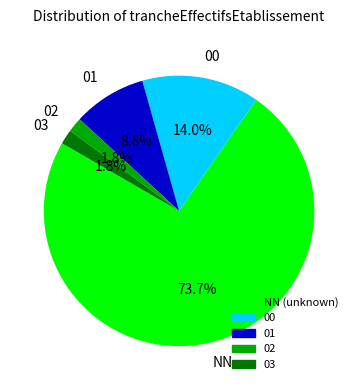

Count the number of slices in the pie.

5